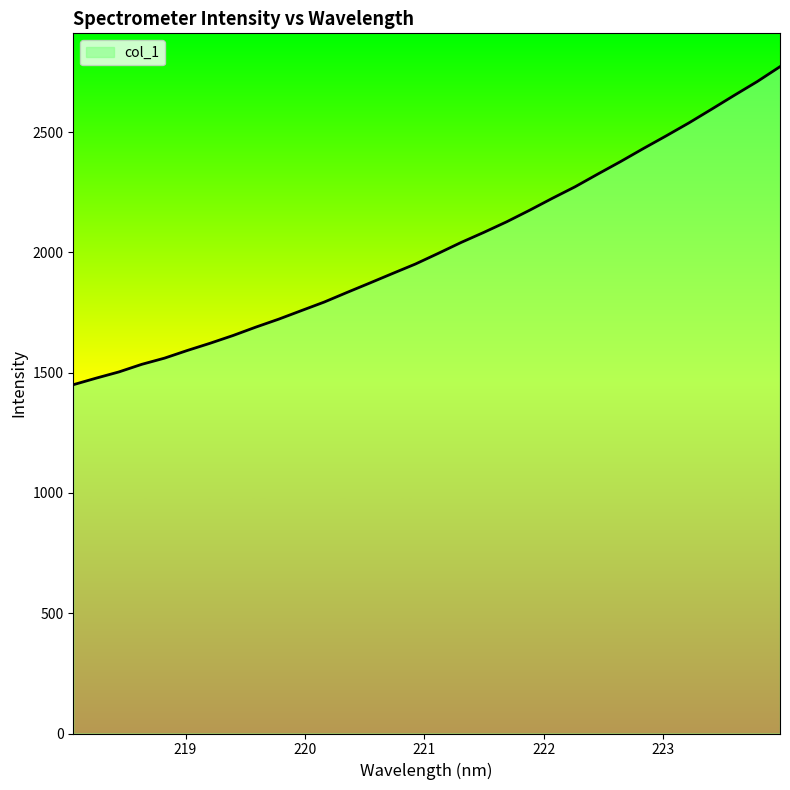

What is the maximum value shown in the chart?

2772.3